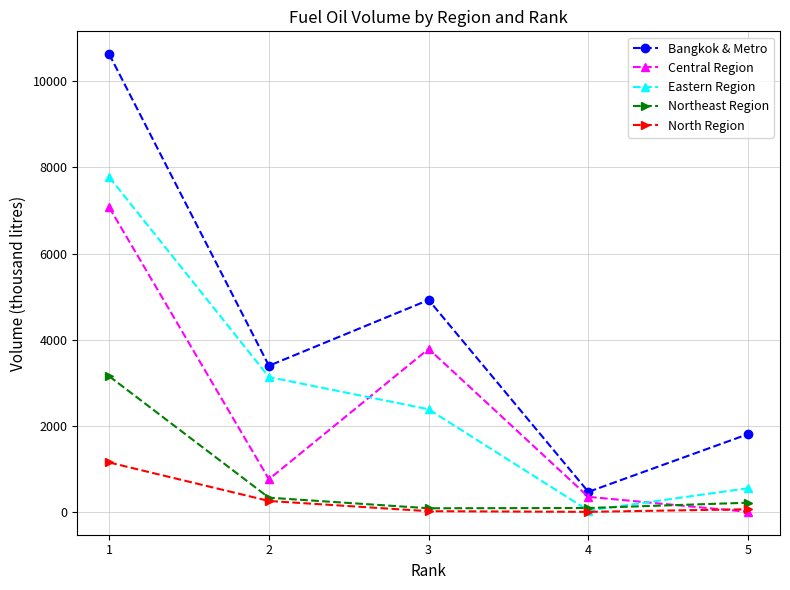

Is it true that Central Region equals 6578 at 3?

False